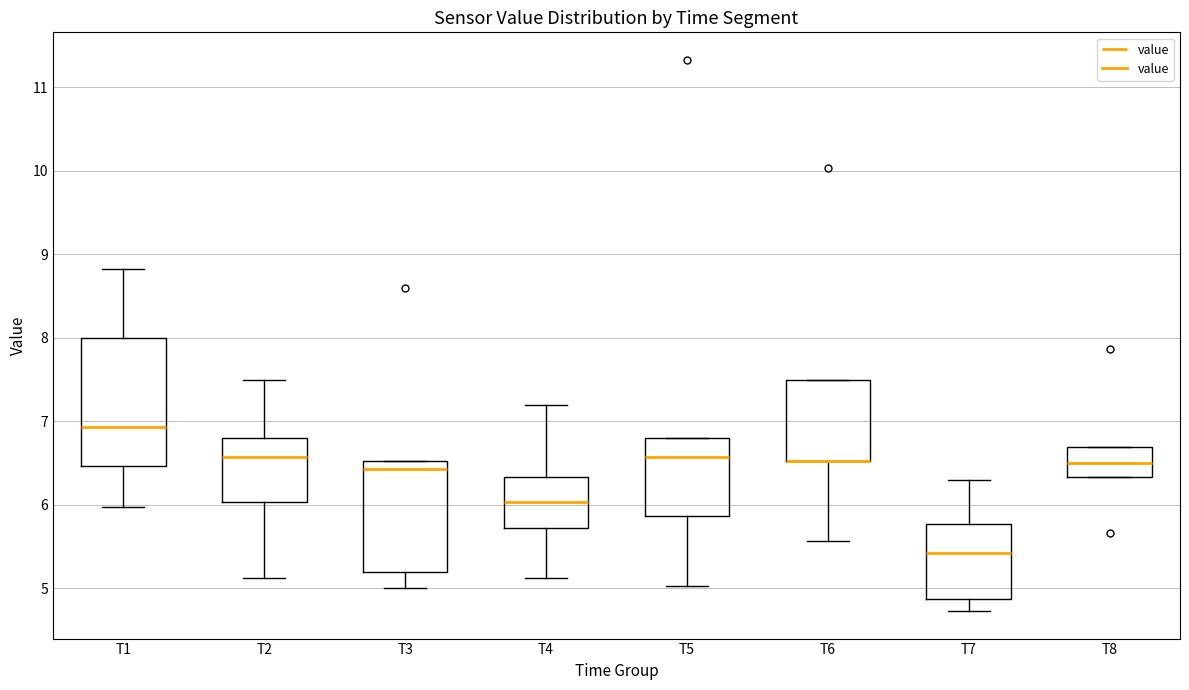

Where is the lower edge of the box for T4 on the y-axis? The values are not printed on the chart, so give them approximately, as read against the axis.

5.7